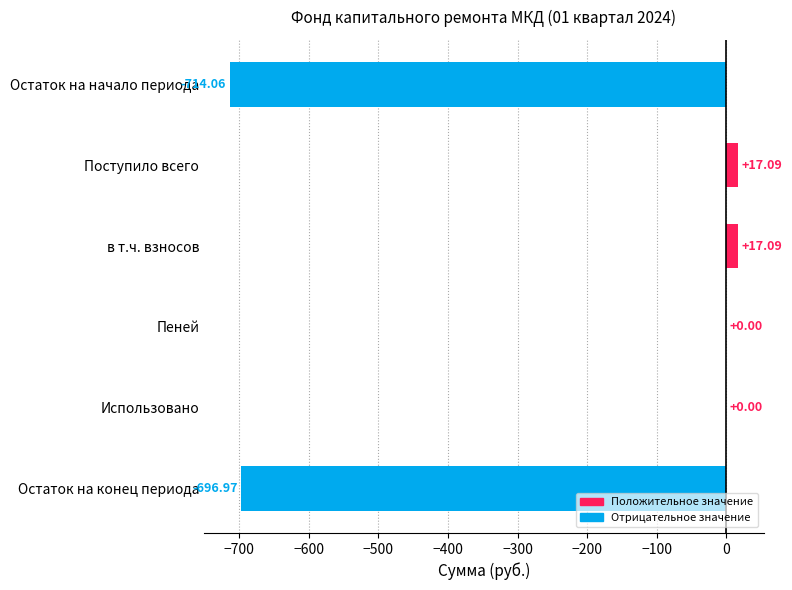

What is the sum of the values at Остаток на начало периода and Поступило всего?

-697.0